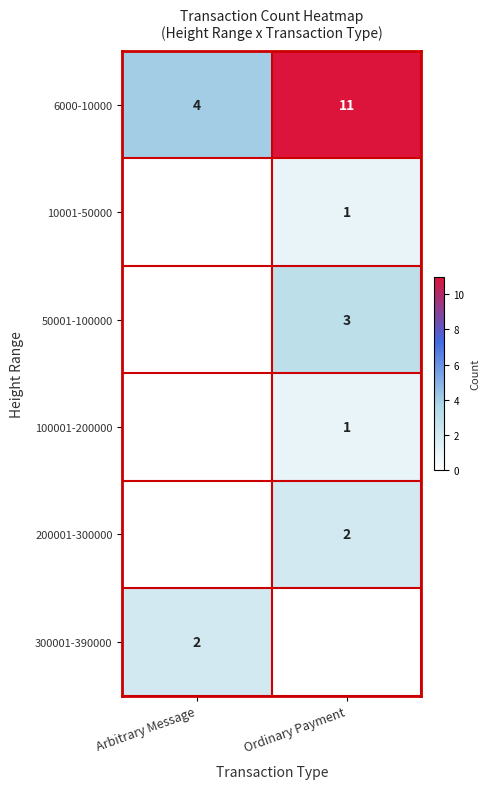

The value of 6000-10000 at Ordinary Payment is 11. True or false?

True